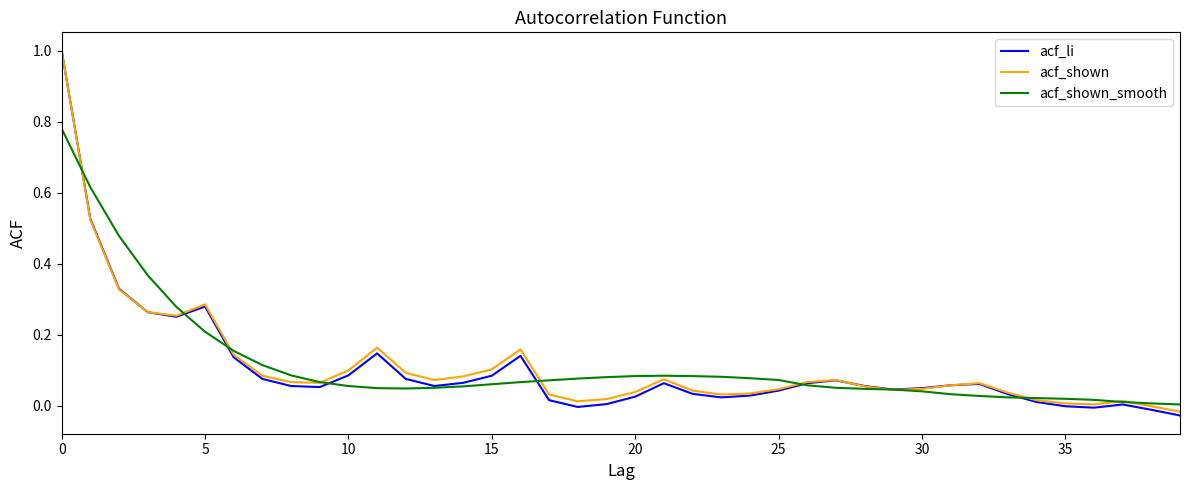

Which series has the widest spread of values?

acf_li